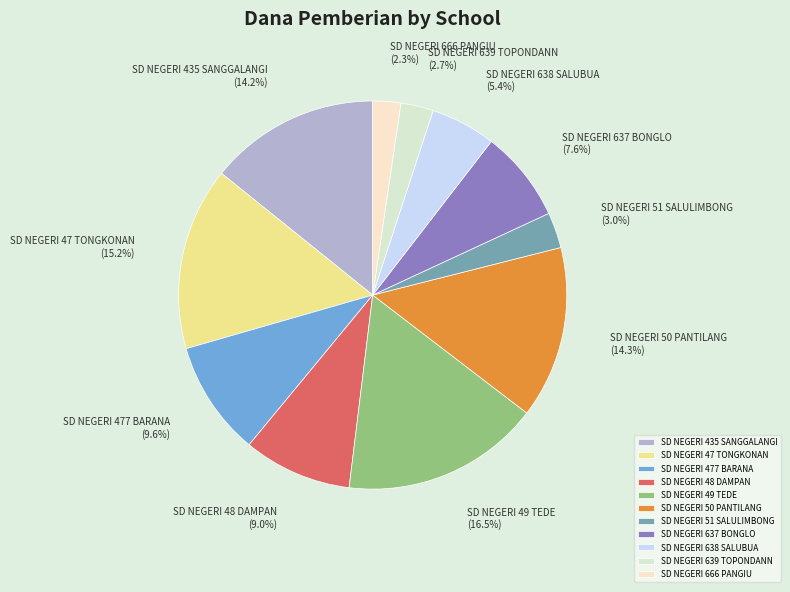

To the nearest percent, what is the difference between the largest and smallest slice percentages?

14%